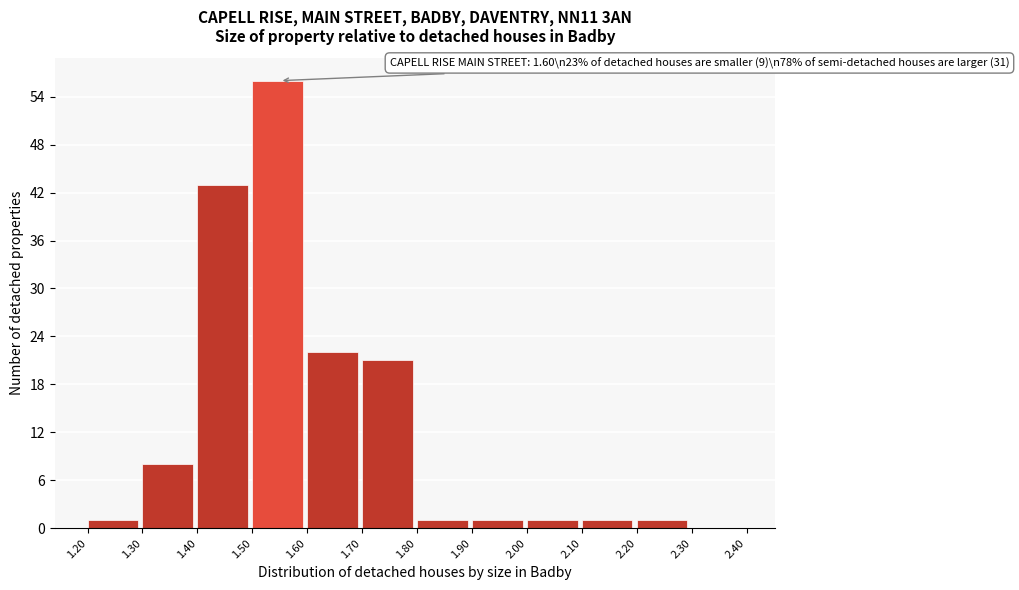

Over which range of the x-axis is the bar tallest?

1.50 to 1.60